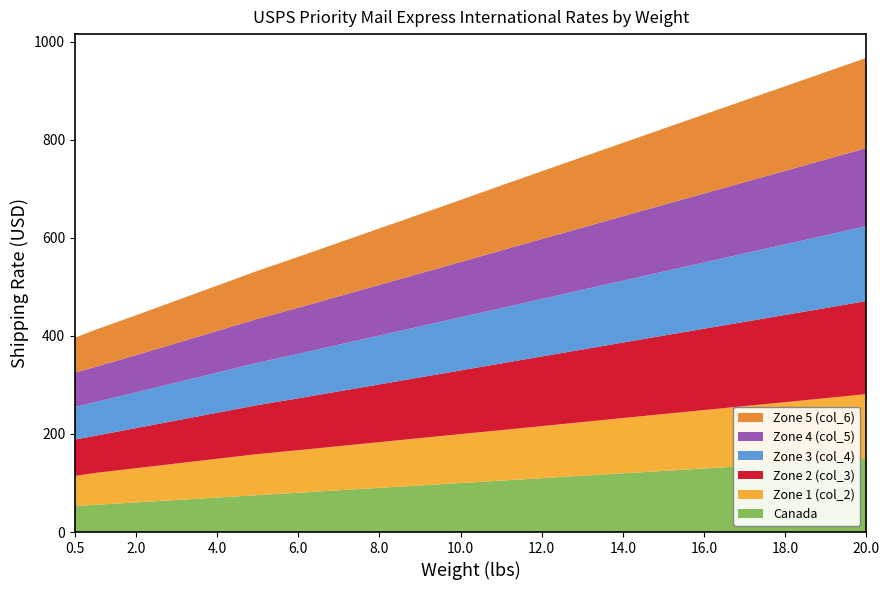

Reading left to right, what are all the values shown in this chart?

Canada: 53.1	55.5	60.5	65.4	70.4	75.3	80.2	85.2	90.1	95.1	100.0	104.9	109.9	114.8	119.8	124.7	129.6	134.6	139.5	144.5	149.6
Zone 1 (col_2): 61.4	65.0	69.7	74.4	79.0	83.7	86.7	90.0	93.2	96.5	99.8	102.9	106.2	109.4	112.7	116.0	119.2	122.3	125.5	128.6	131.8
Zone 2 (col_3): 74.3	75.8	81.8	87.8	93.9	99.9	105.8	111.8	117.8	123.9	129.9	136.1	142.1	148.1	154.1	160.0	166.0	172.0	177.9	183.9	189.9
Zone 3 (col_4): 66.5	68.5	73.0	77.5	81.9	86.4	90.7	95.2	99.6	104.1	108.5	112.9	117.3	121.8	126.2	130.7	135.1	139.5	144.0	148.4	152.9
Zone 4 (col_5): 69.9	71.9	75.8	80.3	85.0	89.6	94.1	98.7	103.3	107.9	112.6	117.6	122.3	126.9	131.5	136.1	140.8	145.4	150.0	154.7	159.3
Zone 5 (col_6): 71.2	75.7	81.3	86.9	92.5	98.0	103.8	109.5	115.2	120.9	126.6	132.5	138.3	144.0	149.7	155.4	161.1	166.8	172.6	178.3	184.0